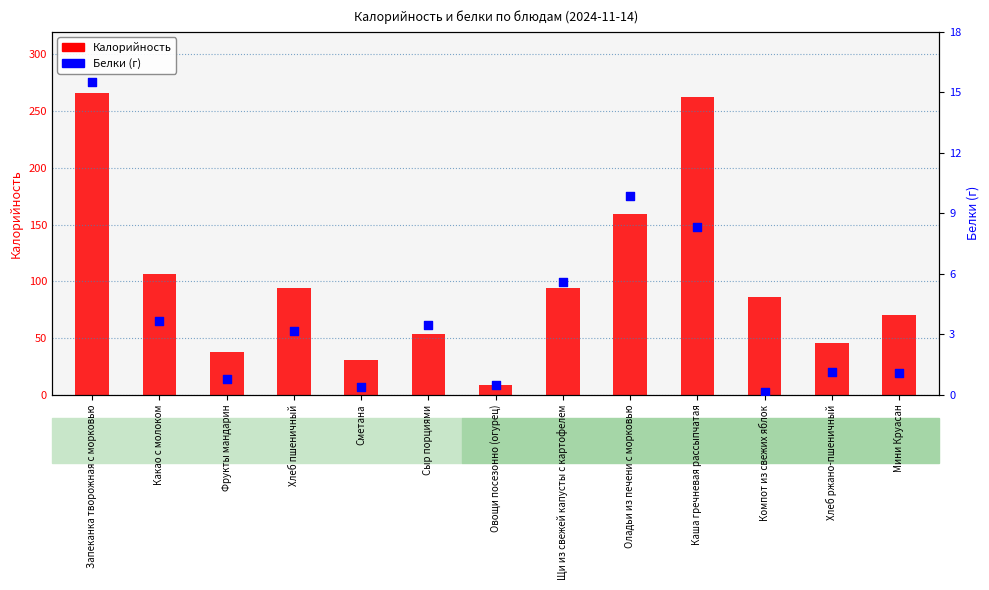

Is the value of Калорийность at Оладьи из печени с морковью greater than the value of Белки (г) at Компот из свежих яблок?

Yes